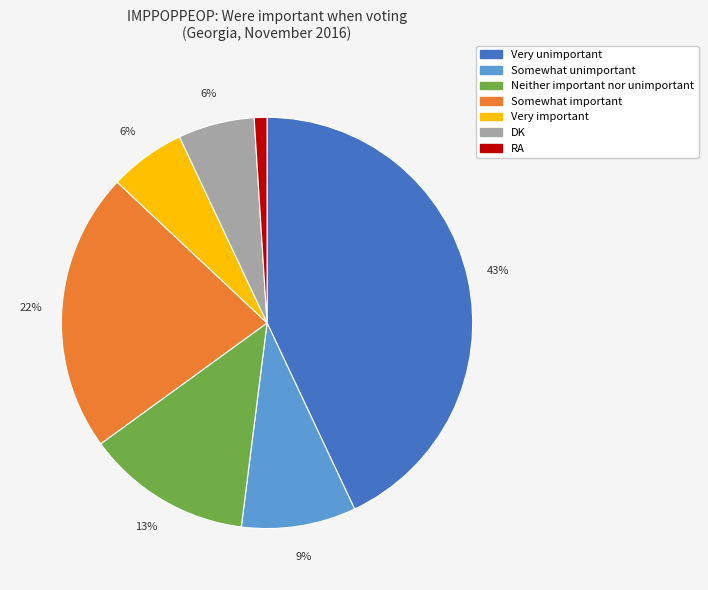

What is the largest slice in the pie chart?

Very unimportant